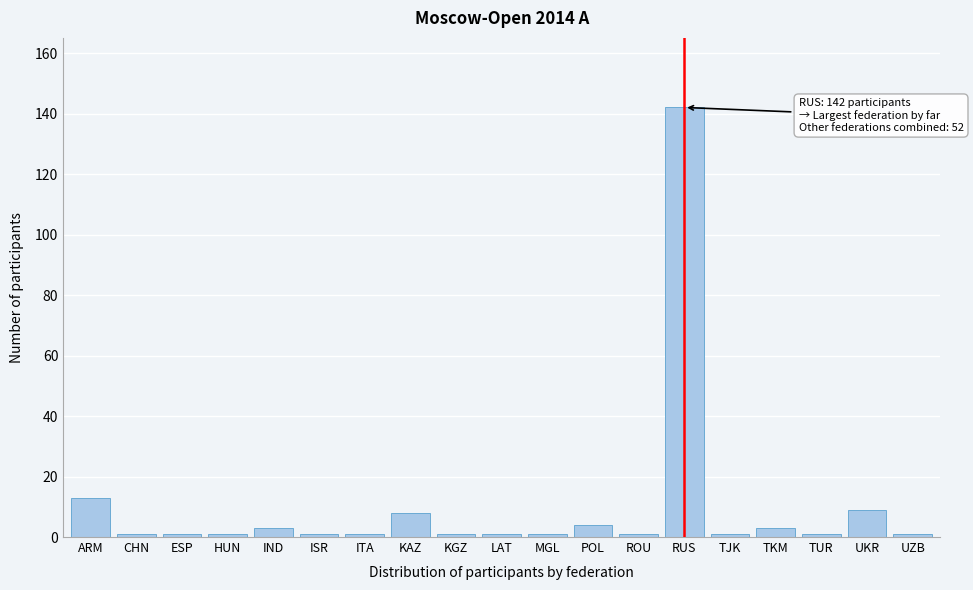

Reading left to right, transcribe all the data shown in this chart.

13	1	1	1	3	1	1	8	1	1	1	4	1	142	1	3	1	9	1